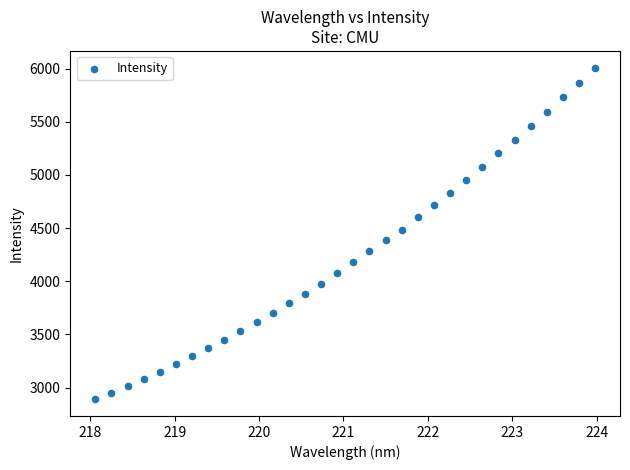

What is the range of Y values (max minus min)?

3120.7